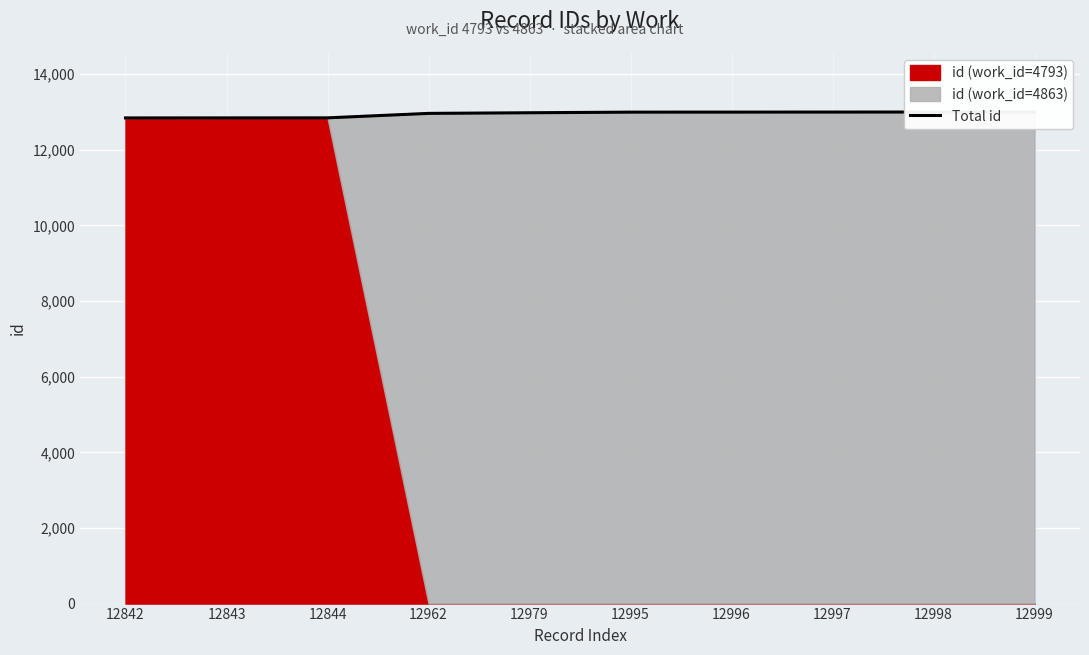

True or false: the data has more than 0 interior local peaks.

False